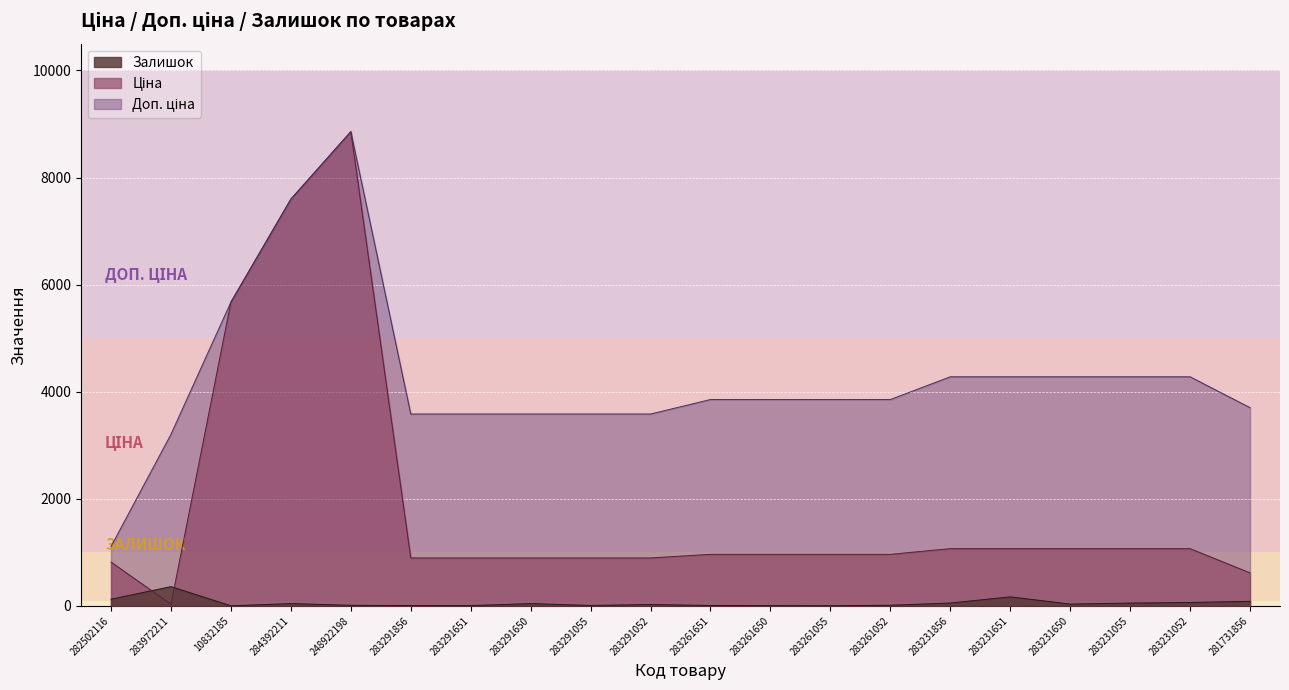

How many values in the Ціна series are below 963?

8